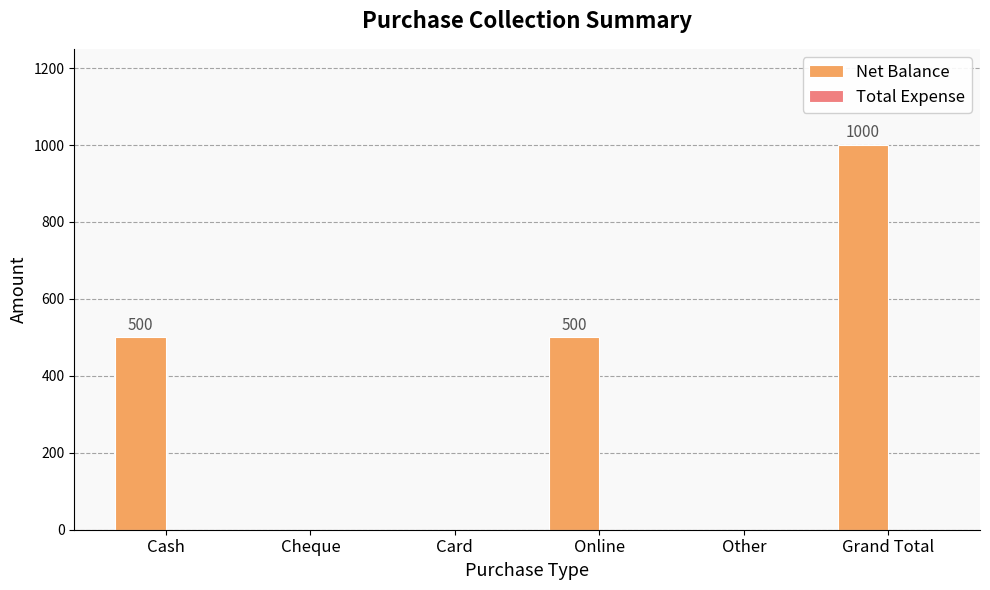

Are the bars grouped side by side (vs. stacked)?

No